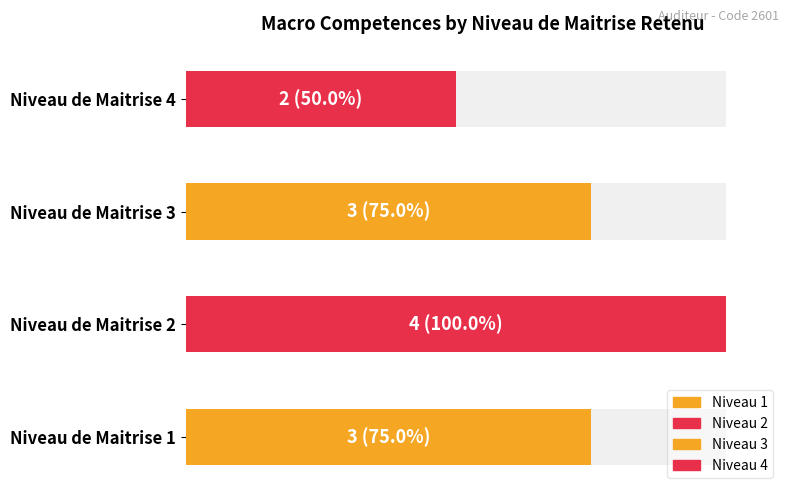

Reading left to right, transcribe all the data shown in this chart.

1=3	2=4	3=3	4=2